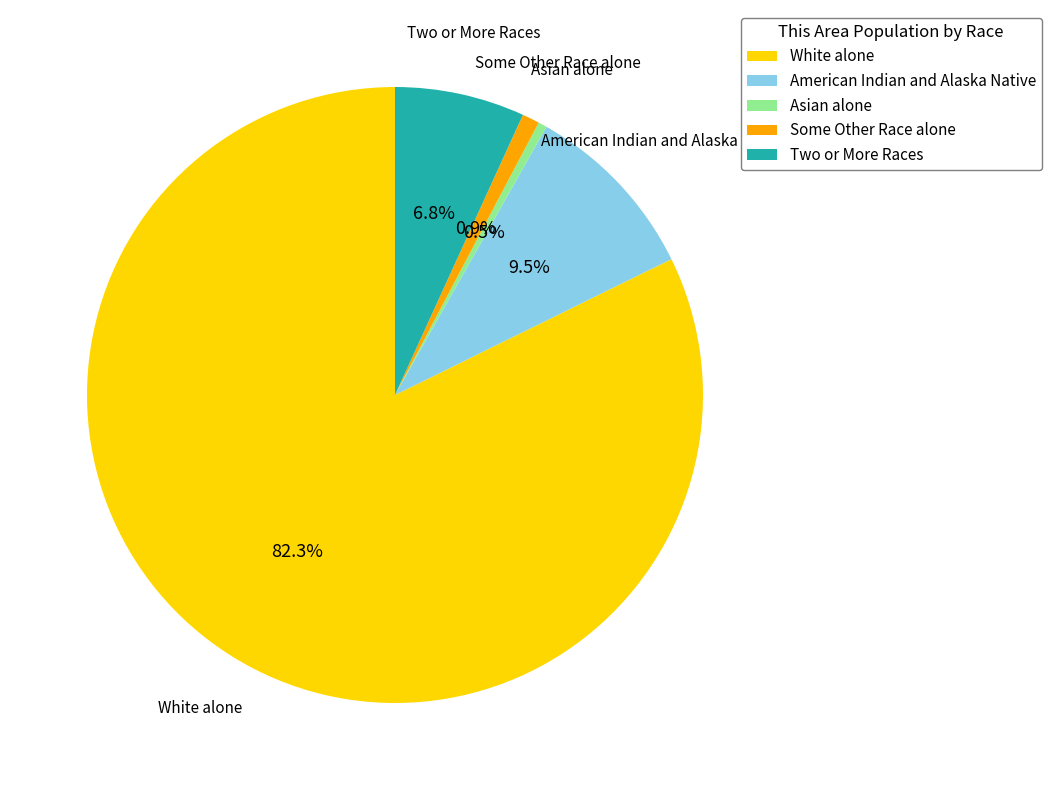

Is there any slice that represents more than half of the pie?

Yes